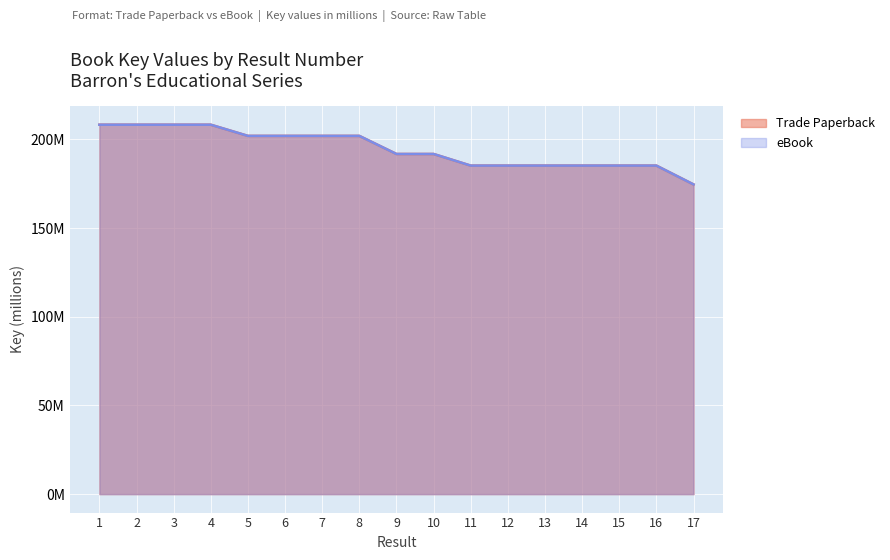

How many lines are shown in the chart?

2